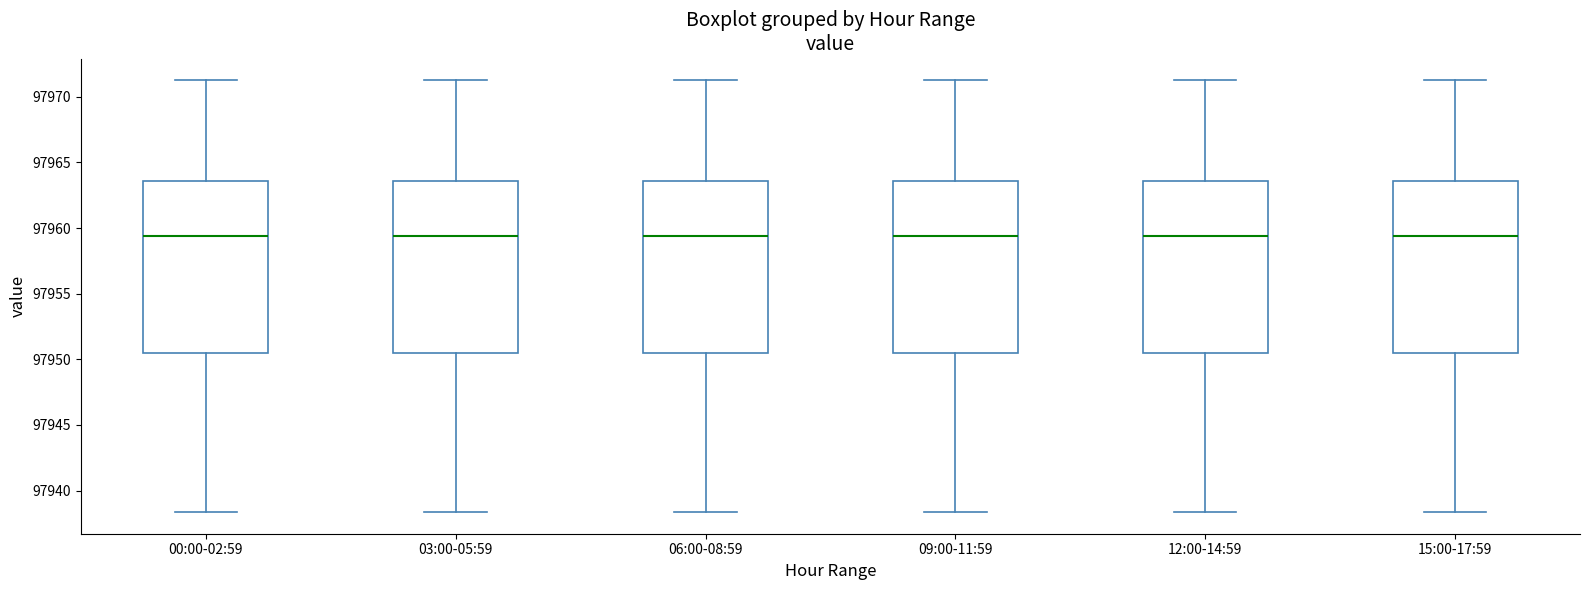

Reading left to right, read every box against the y-axis: the position of its median line, the range the box covers, and the ends of its whiskers. The values are not printed on the chart, so give them approximately, as read against the axis.

00:00-02:59: median 97959.5, box 97950.5 to 97963.5, whiskers 97938.5 to 97971.5
03:00-05:59: median 97959.5, box 97950.5 to 97963.5, whiskers 97938.5 to 97971.5
06:00-08:59: median 97959.5, box 97950.5 to 97963.5, whiskers 97938.5 to 97971.5
09:00-11:59: median 97959.5, box 97950.5 to 97963.5, whiskers 97938.5 to 97971.5
12:00-14:59: median 97959.5, box 97950.5 to 97963.5, whiskers 97938.5 to 97971.5
15:00-17:59: median 97959.5, box 97950.5 to 97963.5, whiskers 97938.5 to 97971.5